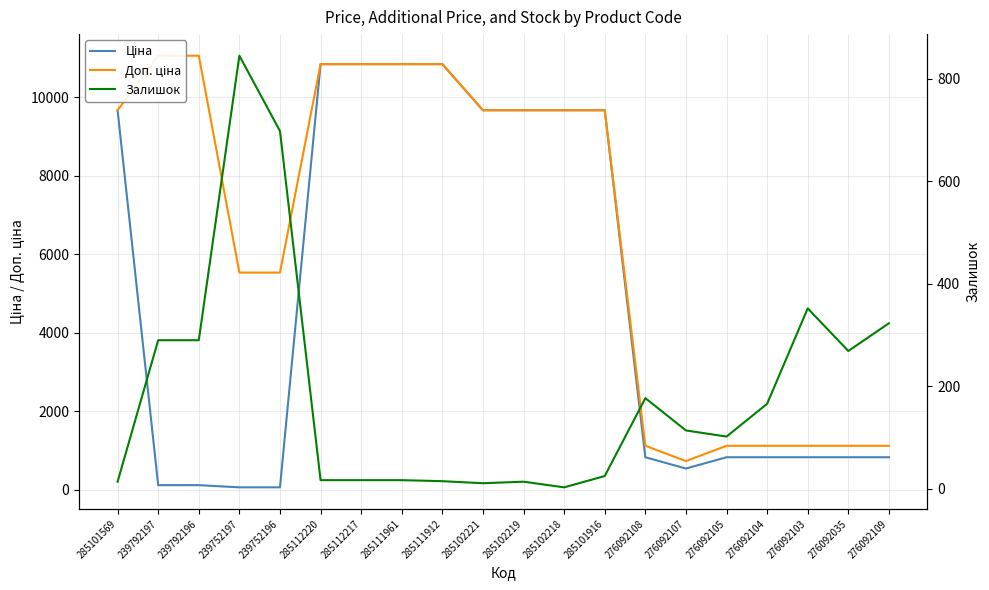

At which label is Ціна closest to 5447?

285101569